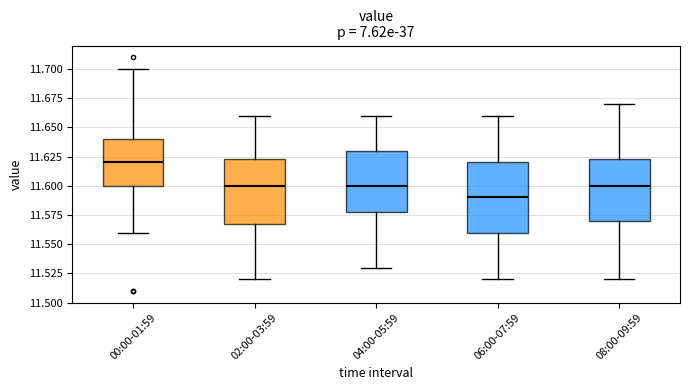

Comparing the boxes themselves (not the whiskers), which one is the tallest?

06:00-07:59